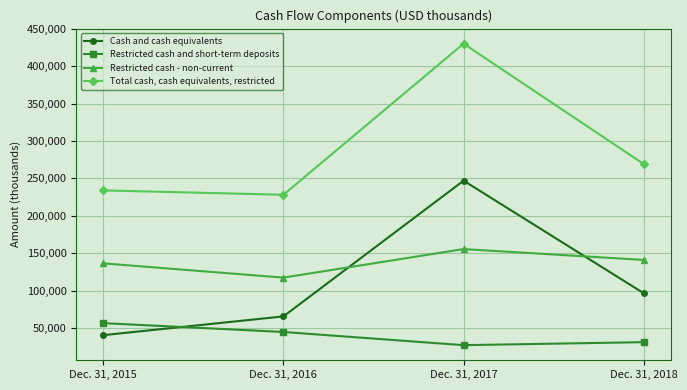

What is the difference between the Restricted cash - non-current values at Dec. 31, 2018 and Dec. 31, 2015?

4555